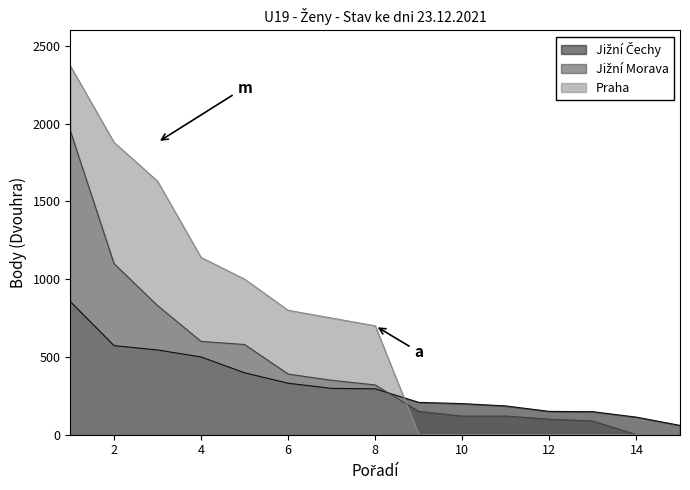

What are all the series names shown in the legend?

Jižní Čechy, Jižní Morava, Praha